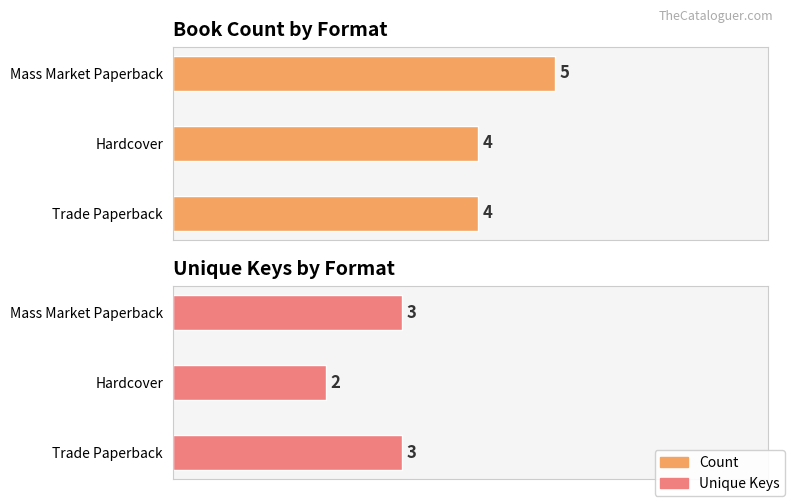

List the series in order of their peak value, highest first.

Count, Unique Keys